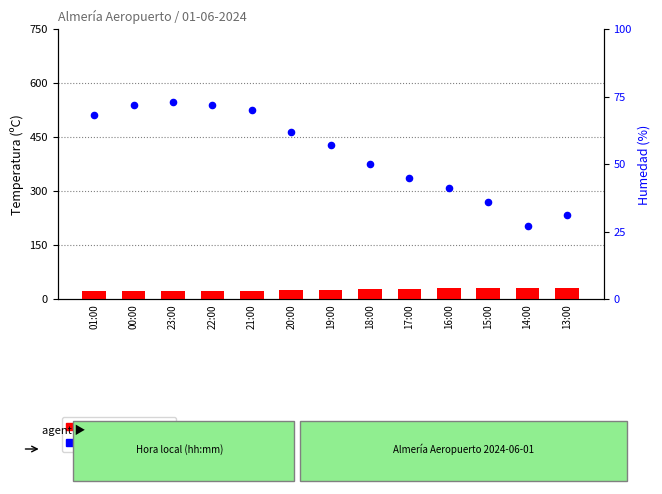

Which series reaches the maximum Y coordinate?

Humedad (%)